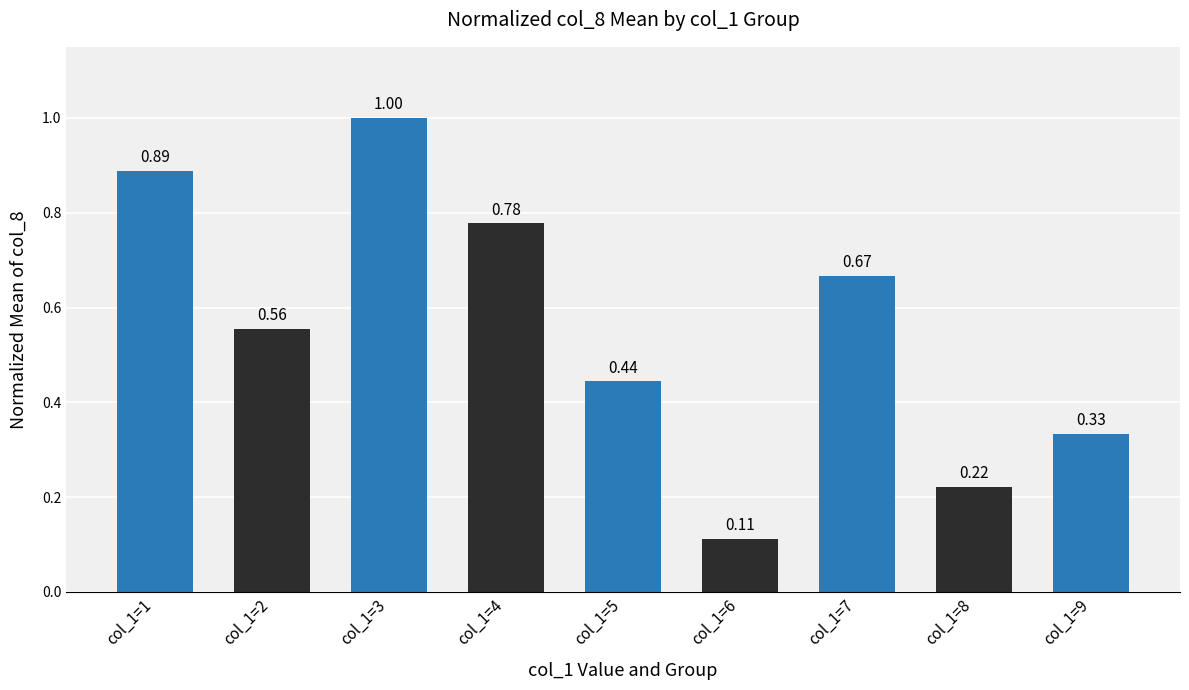

What is the sum of all values?

5.0